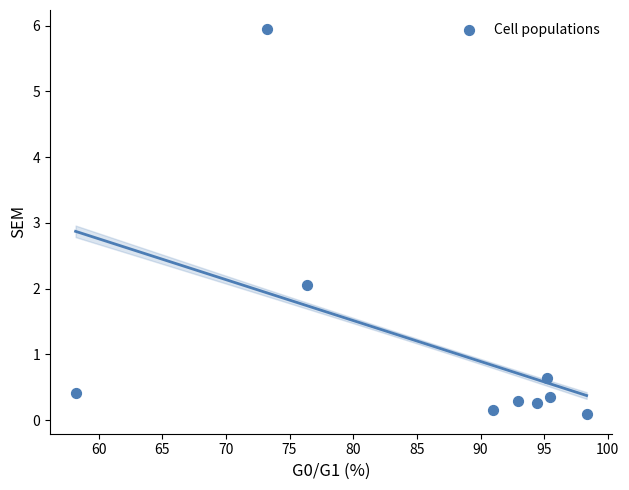

What is the range of Y values (max minus min)?

5.9